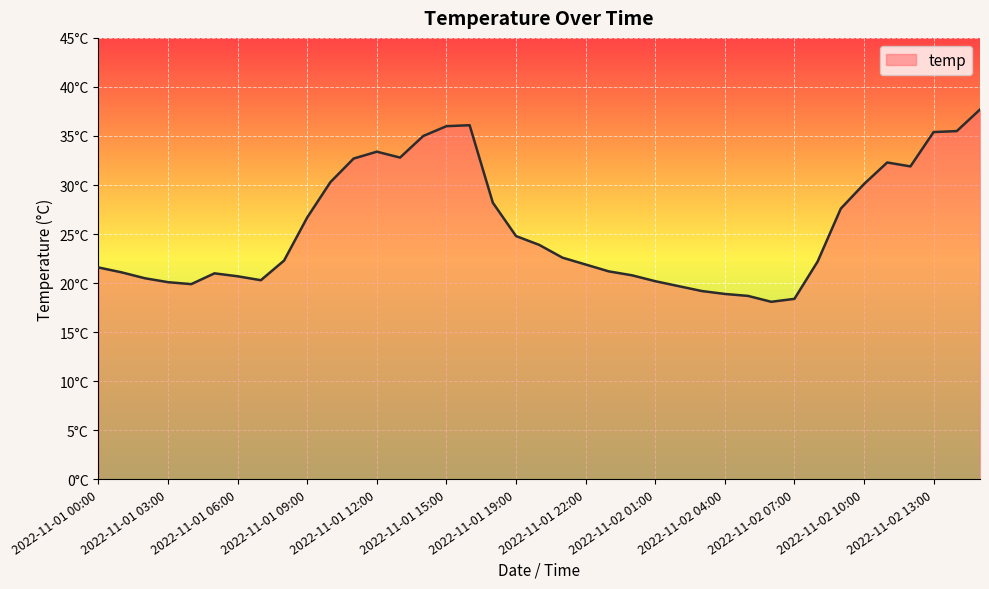

Reading left to right, what are all the values shown in this chart?

21.6	21.1	20.5	20.1	19.9	21.0	20.7	20.3	22.3	26.7	30.3	32.7	33.4	32.8	35.0	36.0	36.1	28.2	24.8	23.9	22.6	21.9	21.2	20.8	20.2	19.7	19.2	18.9	18.7	18.1	18.4	22.2	27.6	30.1	32.3	31.9	35.4	35.5	37.7